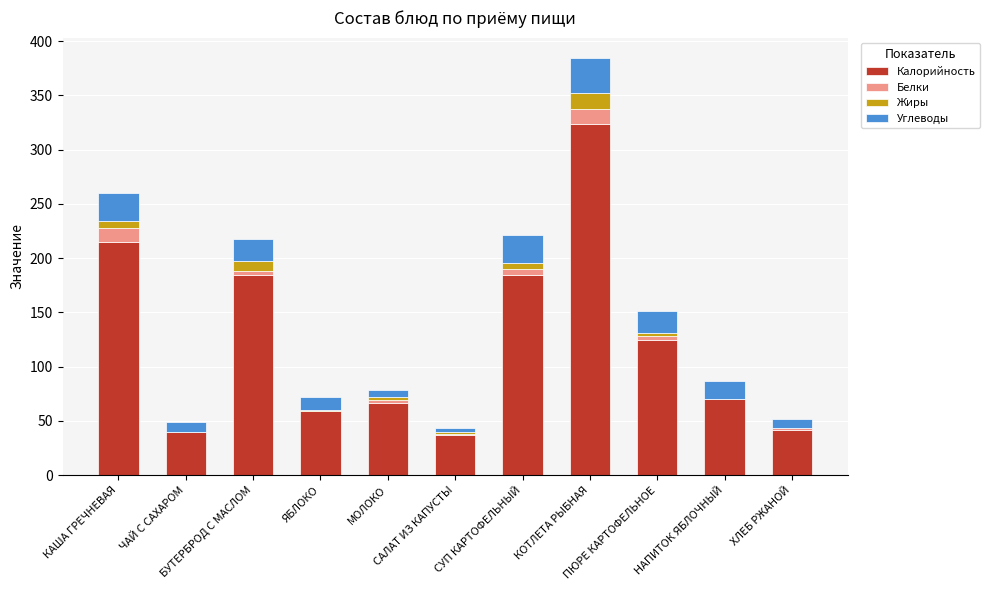

What is the maximum value for Калорийность?

323.1